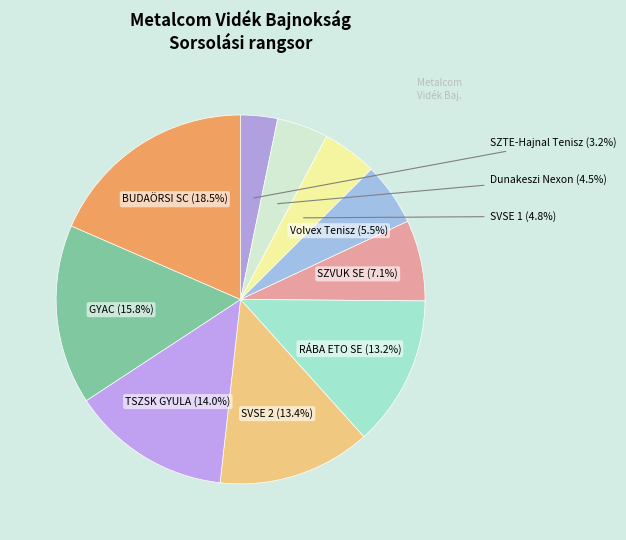

The GYAC slice represents 28% of the pie. True or false?

False